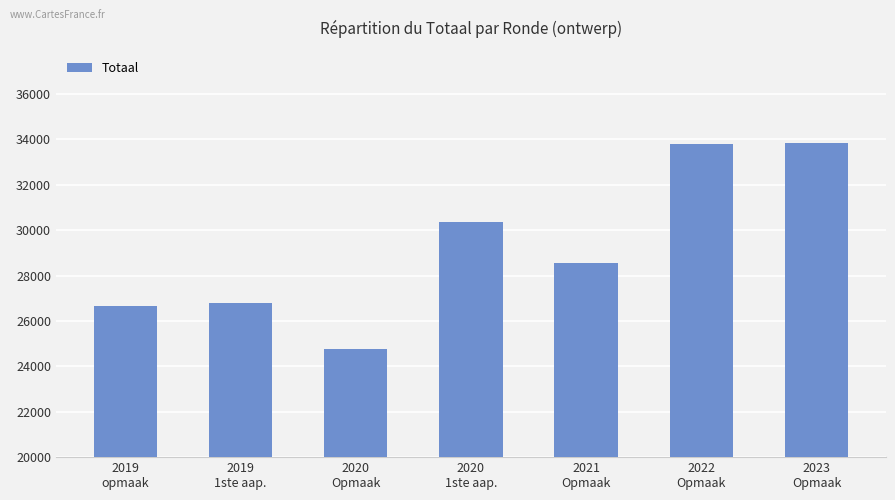

True or false: the data shows 13549 at 2019
opmaak.

False